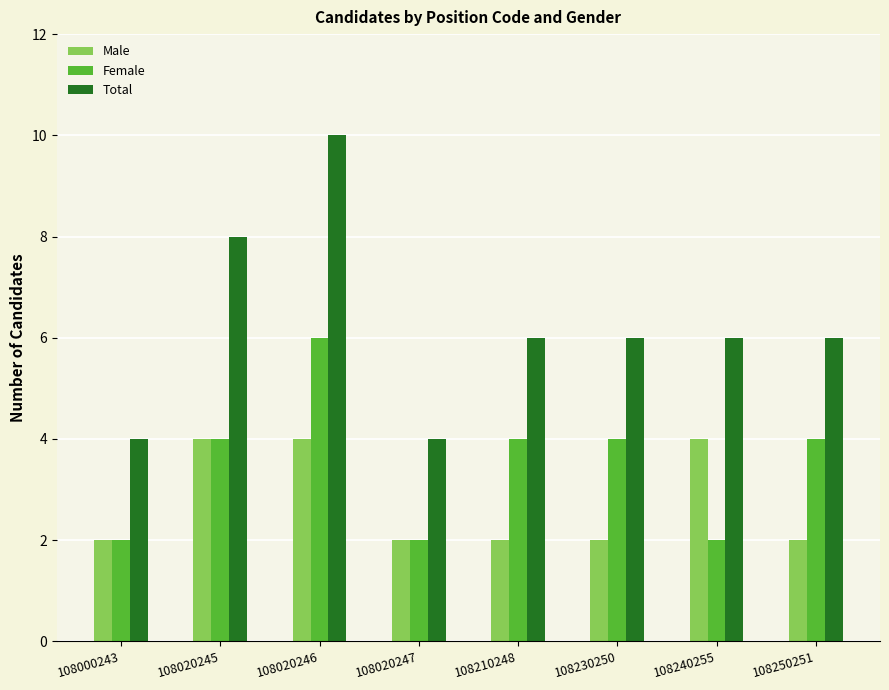

Between 108000243 and 108020246, which series saw the biggest shift?

Total